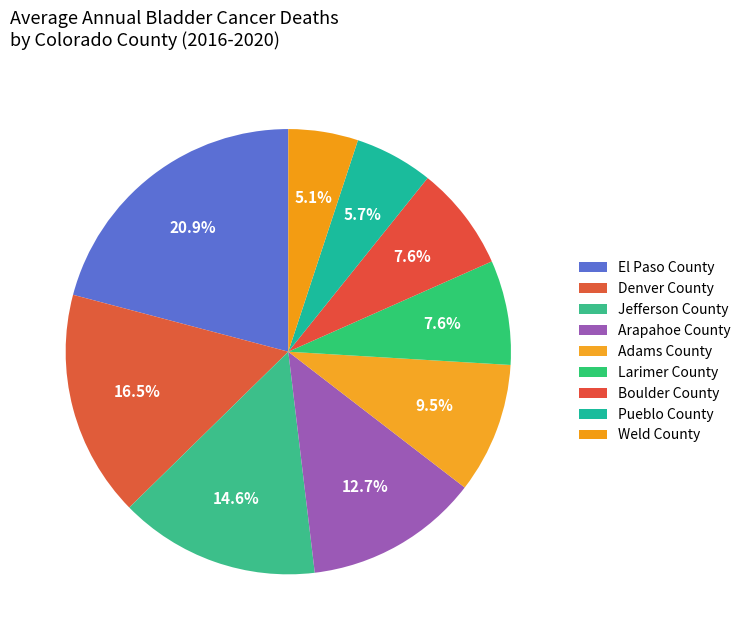

Does any single category account for the majority?

No